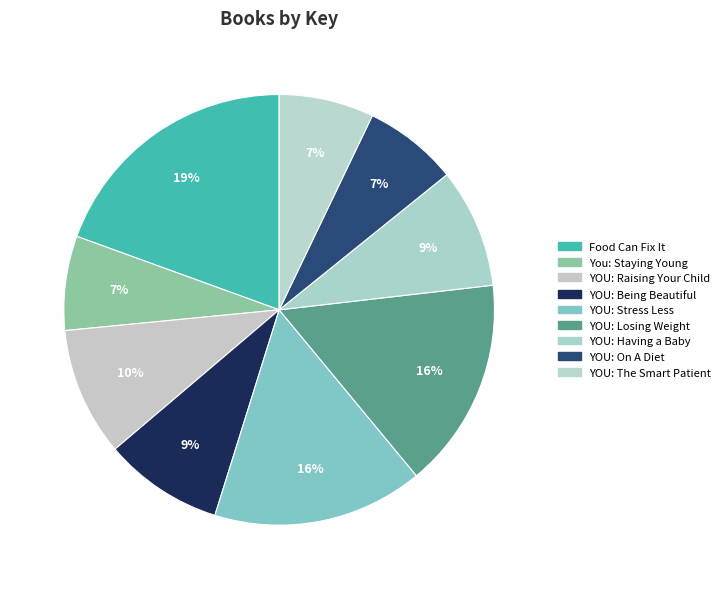

How many slices are in this pie chart?

9